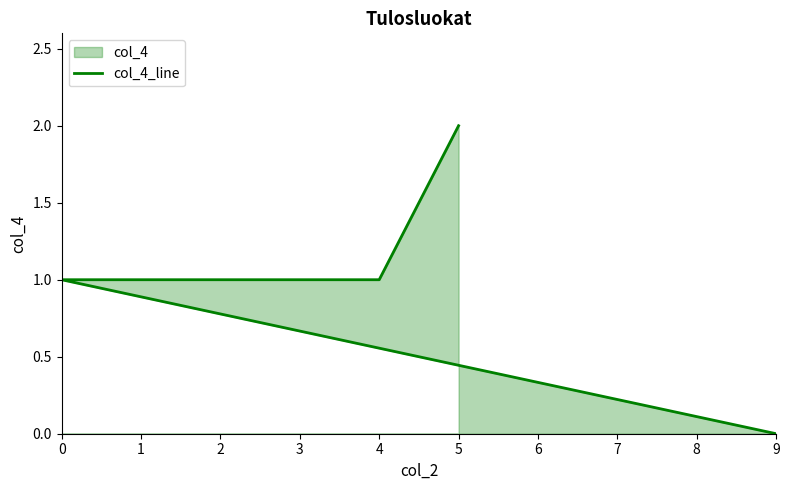

Count the number of values greater than 1.

1